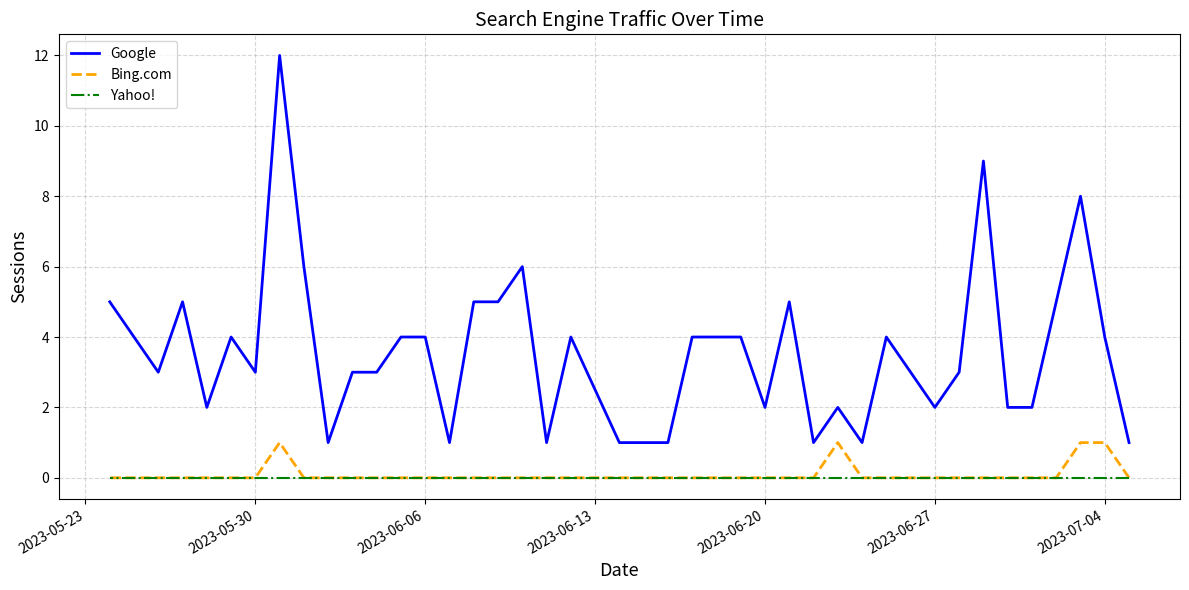

What are all the series names shown in the legend?

Google, Bing.com, Yahoo!